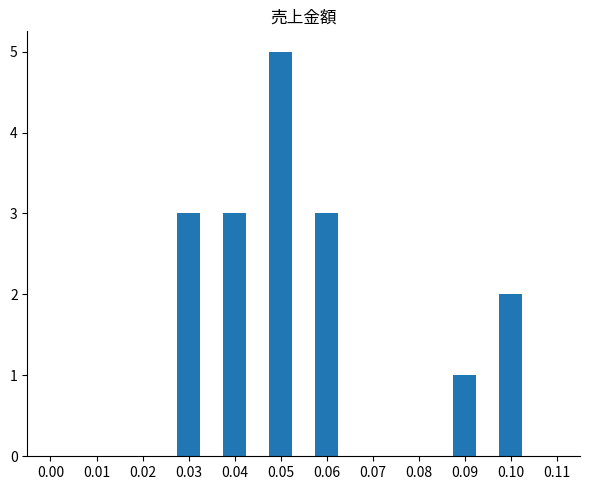

What is the change in value from 0.05 to 0.09?

-4